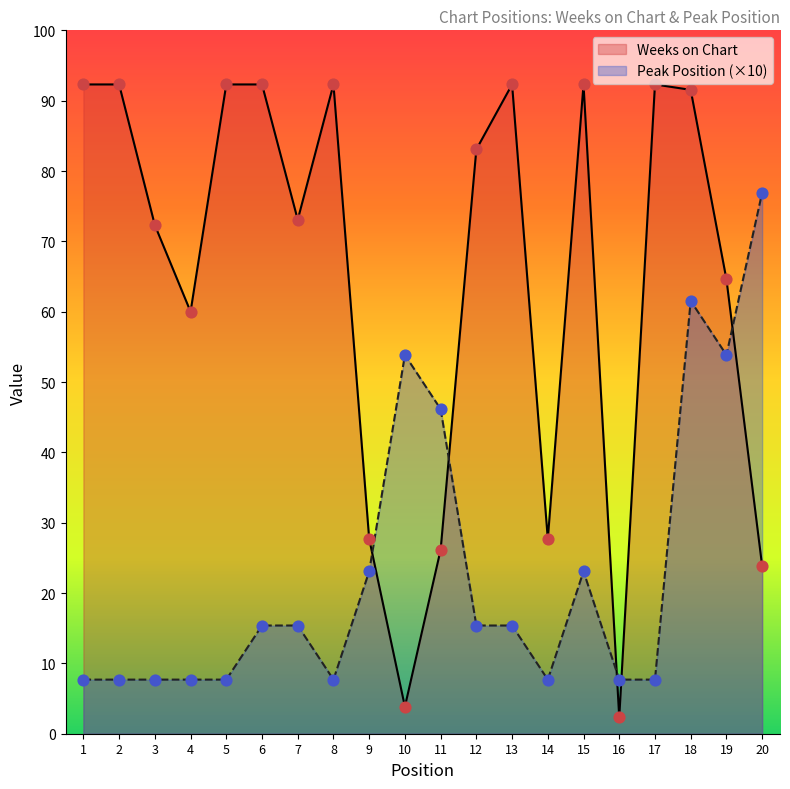

At which category is the sum across all series the highest?

18